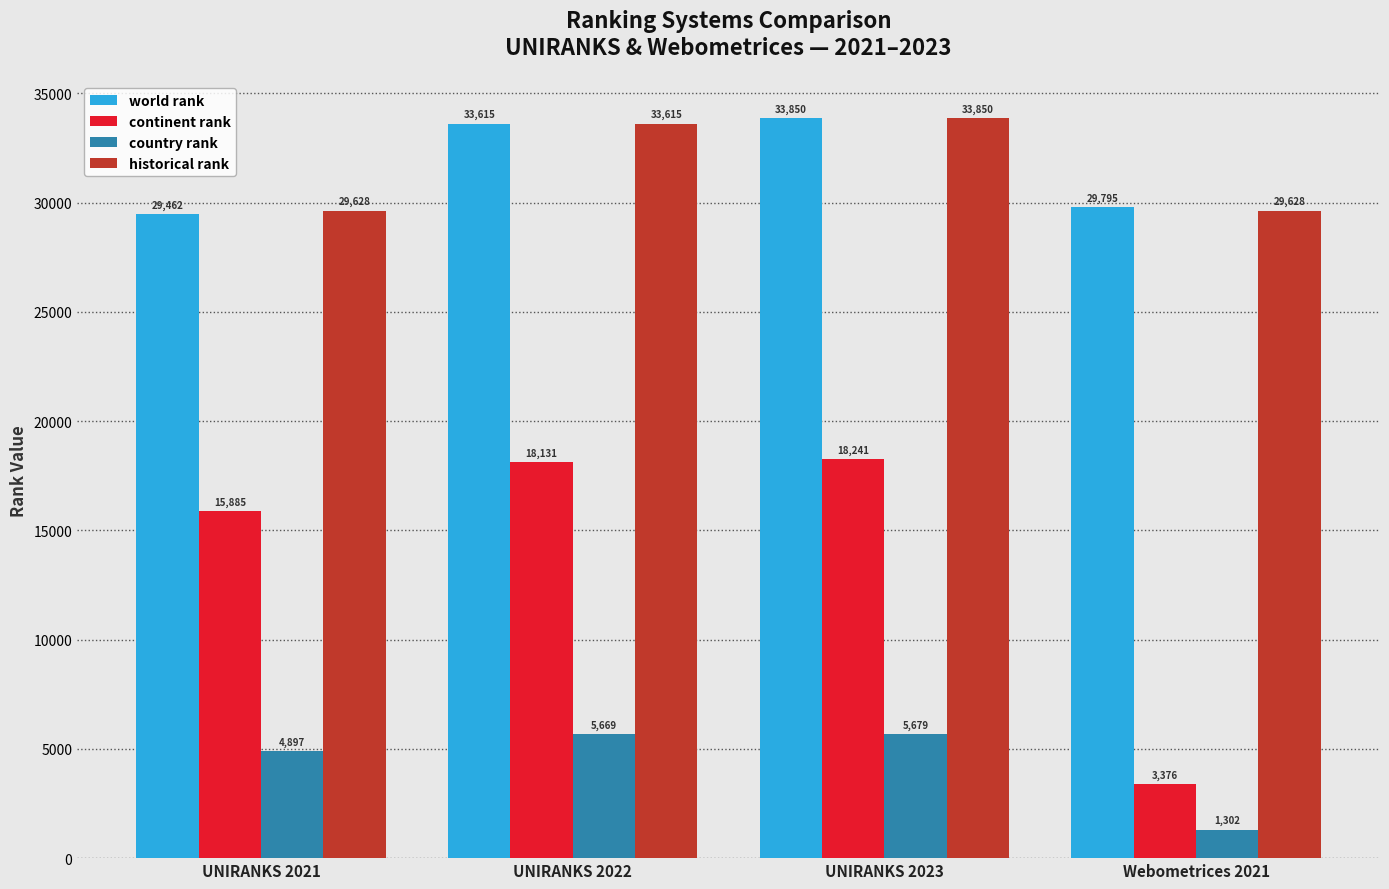

Which series changed the most between UNIRANKS 2021 and UNIRANKS 2023?

world rank